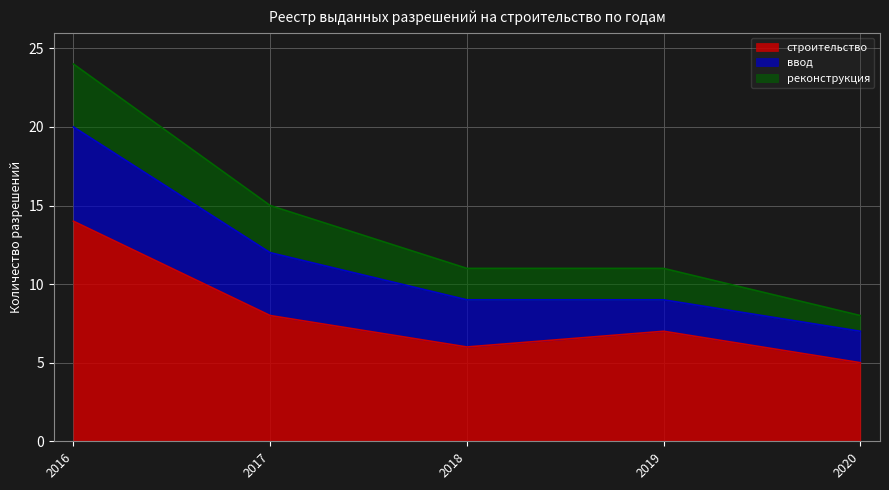

Which series has the widest spread of values?

строительство